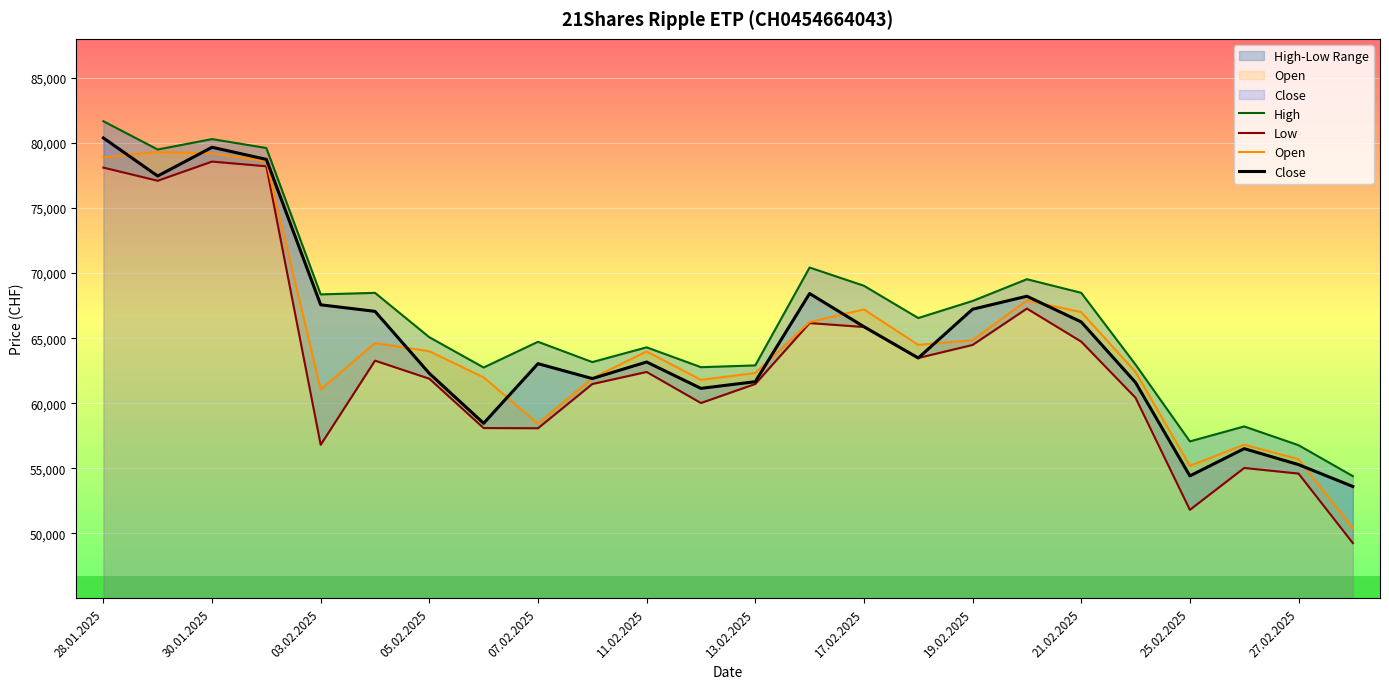

True or false: Close has more than 1 points higher than both neighbors.

True